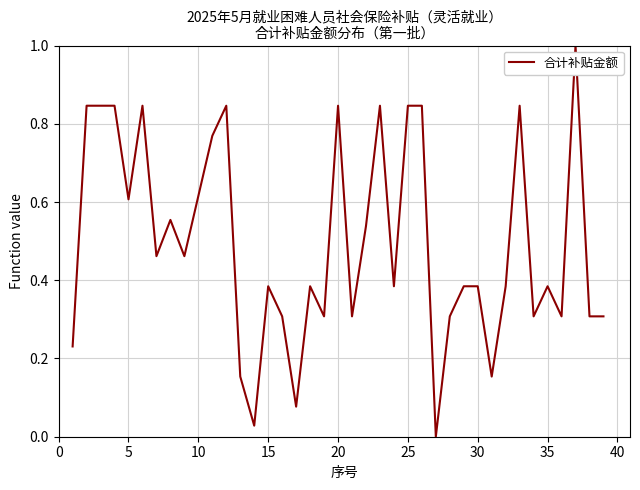

What is the maximum value shown in the chart?

1.0